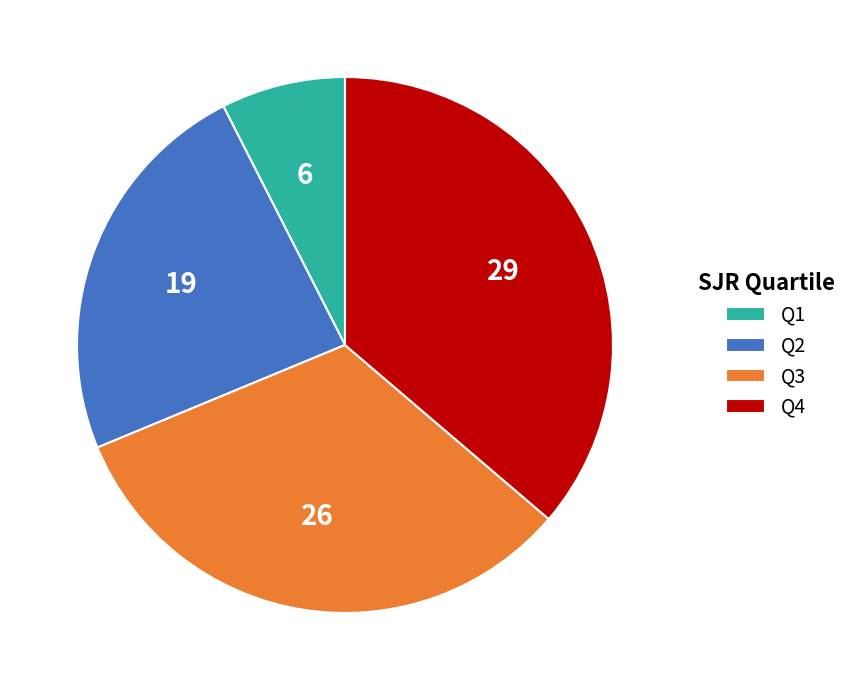

The Q1 slice represents 8% of the pie. True or false?

True